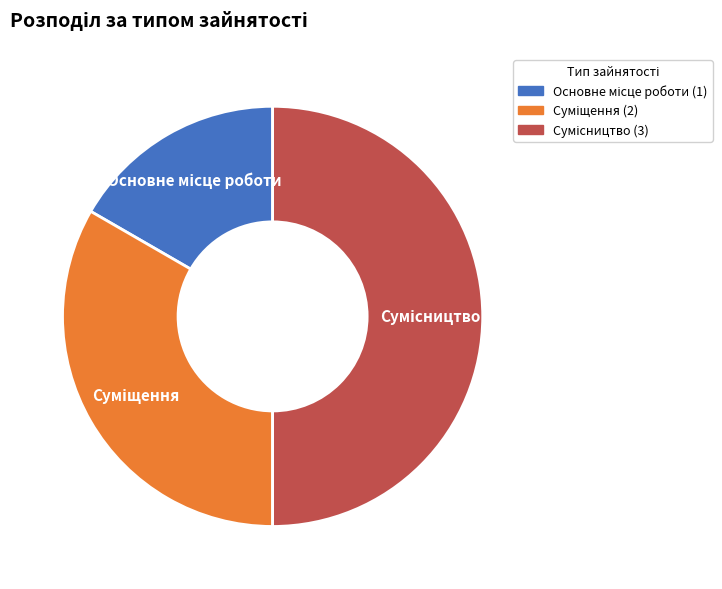

The Основне місце роботи slice represents 17% of the pie. True or false?

True